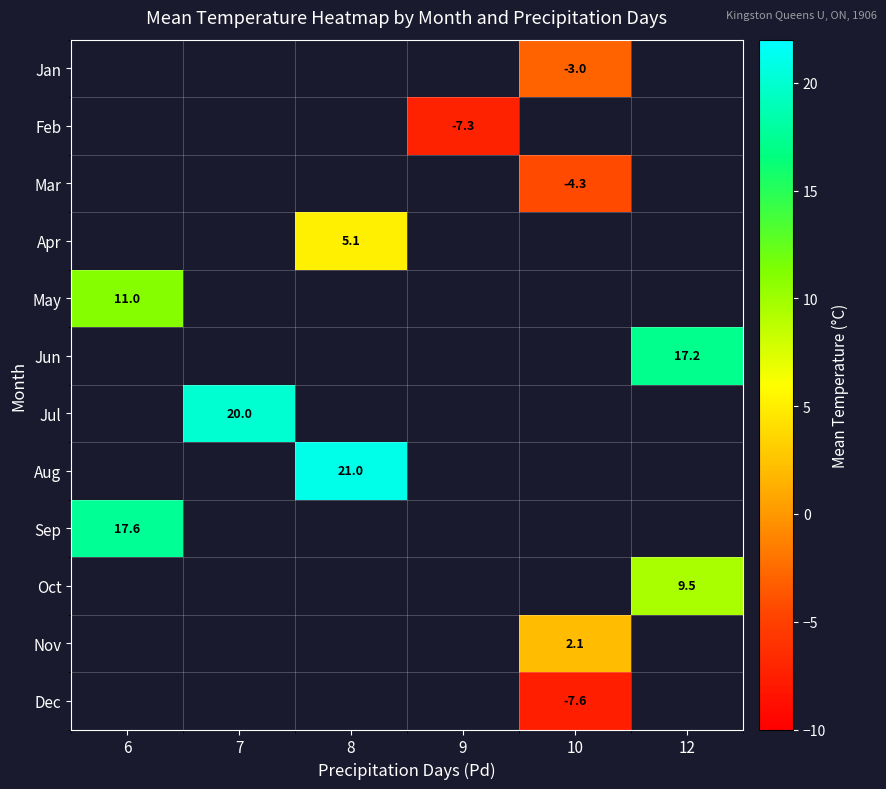

Is it true that Feb equals -7.3 at 9?

True